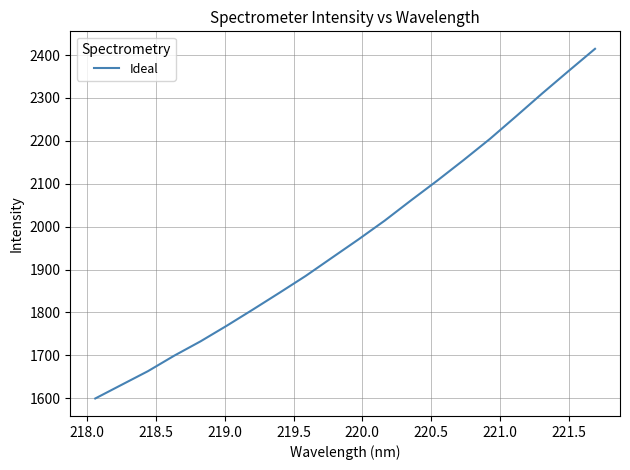

What is the average value?

1971.0